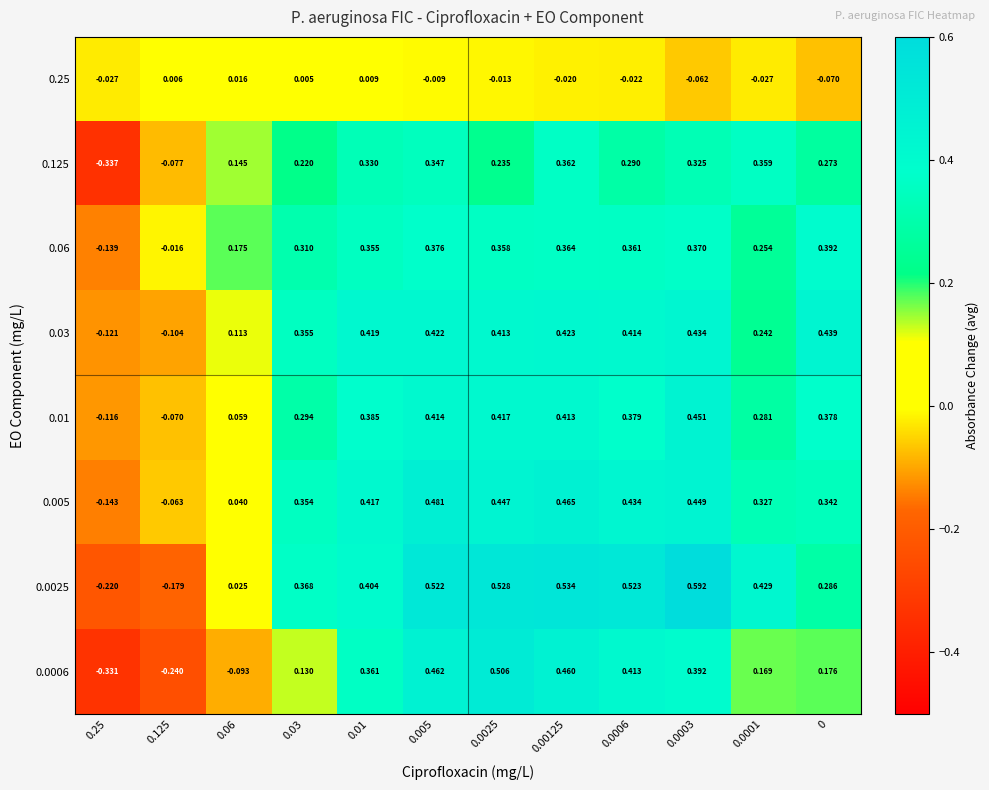

Reading right to left, list all the values displayed in this chart.

0.25: 0=-0.1	0.0001=-0.0	0.0003=-0.1	0.0006=-0.0	0.00125=-0.0	0.0025=-0.0	0.005=-0.0	0.01=0.0	0.03=0.0	0.06=0.0	0.125=0.0	0.25=-0.0
0.125: 0=0.3	0.0001=0.4	0.0003=0.3	0.0006=0.3	0.00125=0.4	0.0025=0.2	0.005=0.3	0.01=0.3	0.03=0.2	0.06=0.1	0.125=-0.1	0.25=-0.3
0.06: 0=0.4	0.0001=0.3	0.0003=0.4	0.0006=0.4	0.00125=0.4	0.0025=0.4	0.005=0.4	0.01=0.4	0.03=0.3	0.06=0.2	0.125=-0.0	0.25=-0.1
0.03: 0=0.4	0.0001=0.2	0.0003=0.4	0.0006=0.4	0.00125=0.4	0.0025=0.4	0.005=0.4	0.01=0.4	0.03=0.4	0.06=0.1	0.125=-0.1	0.25=-0.1
0.01: 0=0.4	0.0001=0.3	0.0003=0.5	0.0006=0.4	0.00125=0.4	0.0025=0.4	0.005=0.4	0.01=0.4	0.03=0.3	0.06=0.1	0.125=-0.1	0.25=-0.1
0.005: 0=0.3	0.0001=0.3	0.0003=0.4	0.0006=0.4	0.00125=0.5	0.0025=0.4	0.005=0.5	0.01=0.4	0.03=0.4	0.06=0.0	0.125=-0.1	0.25=-0.1
0.0025: 0=0.3	0.0001=0.4	0.0003=0.6	0.0006=0.5	0.00125=0.5	0.0025=0.5	0.005=0.5	0.01=0.4	0.03=0.4	0.06=0.0	0.125=-0.2	0.25=-0.2
0.0006: 0=0.2	0.0001=0.2	0.0003=0.4	0.0006=0.4	0.00125=0.5	0.0025=0.5	0.005=0.5	0.01=0.4	0.03=0.1	0.06=-0.1	0.125=-0.2	0.25=-0.3